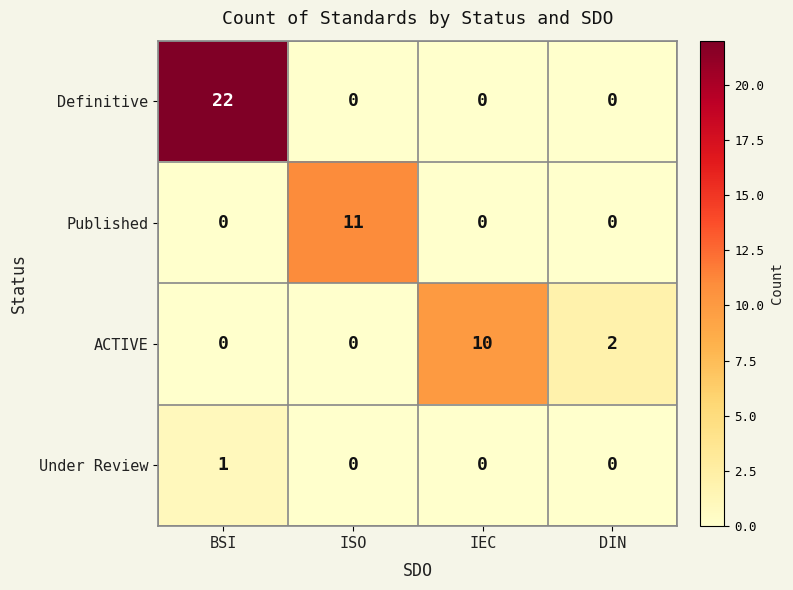

Is it true that ACTIVE equals 10 at IEC?

True